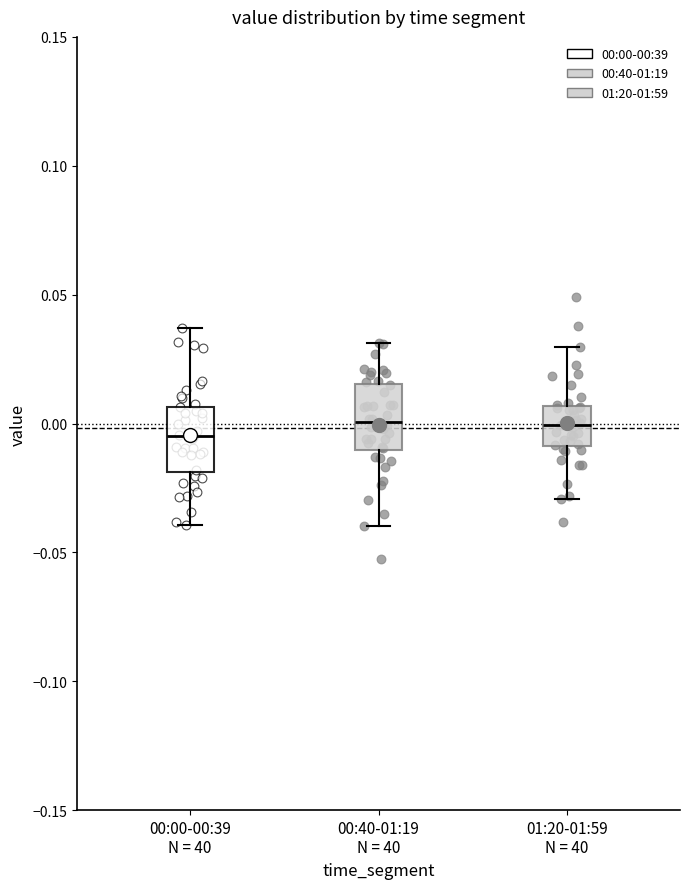

Reading left to right, read every box against the y-axis: the position of its median line, the range the box covers, and the ends of its whiskers. The values are not printed on the chart, so give them approximately, as read against the axis.

00:00-00:39 N = 40: median -0.005, box -0.020 to 0.005, whiskers -0.040 to 0.035
00:40-01:19 N = 40: median 0.000, box -0.010 to 0.015, whiskers -0.040 to 0.030
01:20-01:59 N = 40: median 0.000, box -0.010 to 0.005, whiskers -0.030 to 0.030